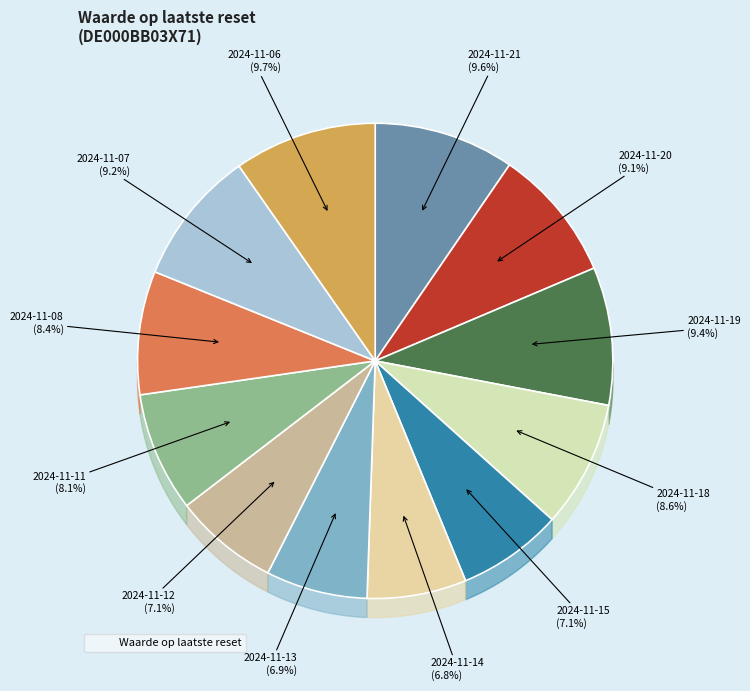

How many segments does this pie chart have?

12